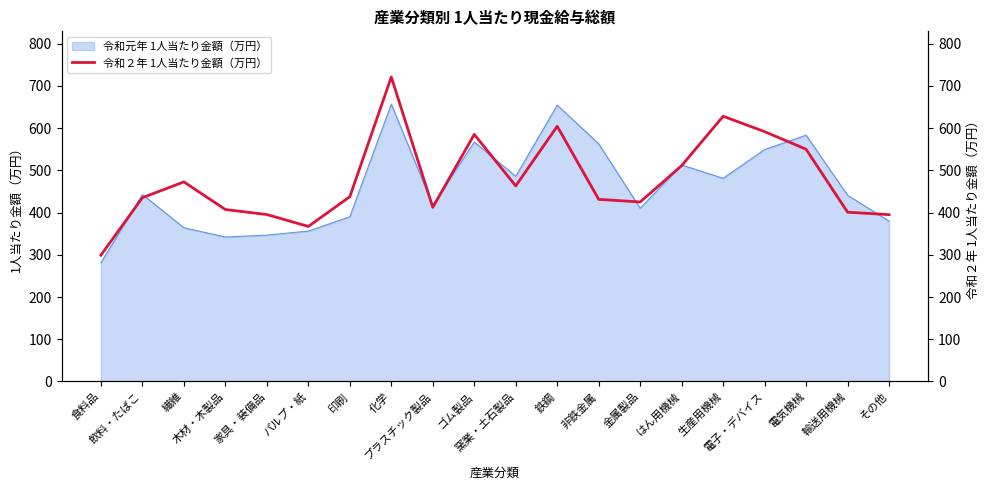

What is the maximum value for 令和元年 1人当たり金額（万円）?

656.9